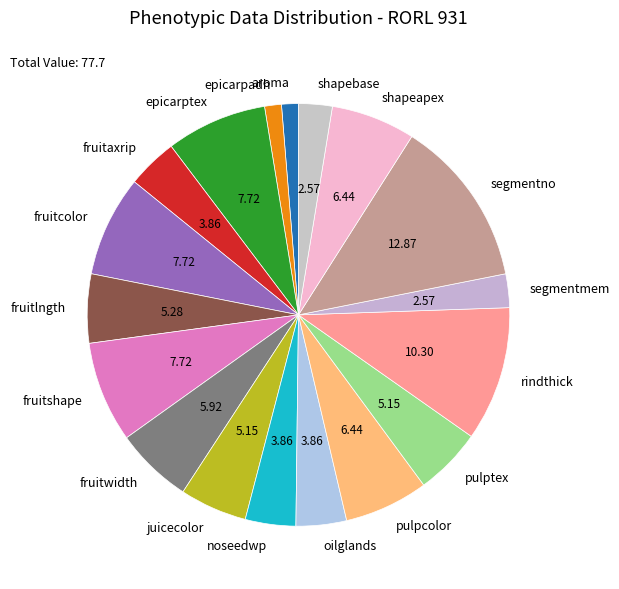

Is fruitaxrip the majority of the pie?

No